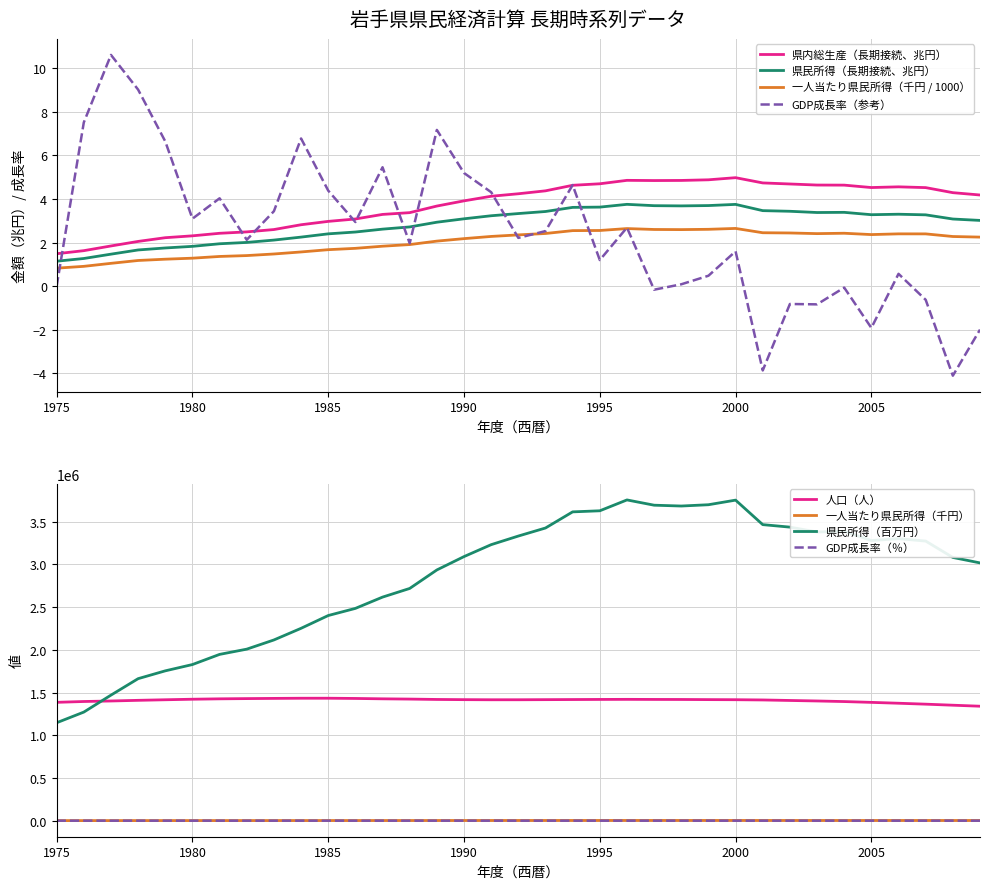

Reading left to right, list all the values displayed in this chart.

県内総生産（長期接続）: 1.5	1.6	1.8	2.1	2.2	2.3	2.4	2.5	2.6	2.8	3.0	3.1	3.3	3.4	3.7	3.9	4.1	4.2	4.4	4.6	4.7	4.9	4.8	4.9	4.9	5.0	4.7	4.7	4.6	4.6	4.5	4.6	4.5	4.3	4.2
県民所得（長期接続）: 1146547.7	1271282.3	1469942.6	1662644.5	1754199.2	1827916.9	1946781.7	2008115.8	2115804.3	2252089.0	2401702.2	2485281.4	2617398.8	2718743.1	2935269.1	3091733.3	3231394.8	3332228.9	3426364.1	3615300.1	3627911.1	3755081.7	3693417.0	3683670.7	3698825.0	3752722.0	3465879.1	3436622.8	3379979.3	3387593.6	3279605.1	3301479.4	3273419.8	3081726.8	3017773.3
人口（人）: 1385563.0	1395275.0	1401298.0	1408991.0	1415658.0	1421927.0	1426473.0	1429237.0	1431557.0	1433445.0	1433611.0	1430937.0	1426573.0	1423579.0	1419220.0	1416928.0	1415581.0	1415688.0	1416950.0	1418218.0	1419505.0	1420381.0	1419427.0	1418944.0	1417365.0	1416180.0	1413314.0	1407317.0	1401409.0	1394548.0	1385041.0	1374956.0	1364051.0	1351918.0	1340110.0
GDP成長率（％）: 0.0	7.5	10.6	9.0	6.6	3.1	4.0	2.1	3.4	6.8	4.4	2.9	5.5	2.0	7.2	5.2	4.3	2.2	2.5	4.6	1.2	2.7	-0.2	0.1	0.5	1.6	-3.9	-0.8	-0.8	-0.1	-1.9	0.6	-0.6	-4.1	-2.0
一人当たり県民所得（千円）: 0.8	0.9	1.0	1.2	1.2	1.3	1.4	1.4	1.5	1.6	1.7	1.7	1.8	1.9	2.1	2.2	2.3	2.4	2.4	2.5	2.6	2.6	2.6	2.6	2.6	2.6	2.5	2.4	2.4	2.4	2.4	2.4	2.4	2.3	2.3